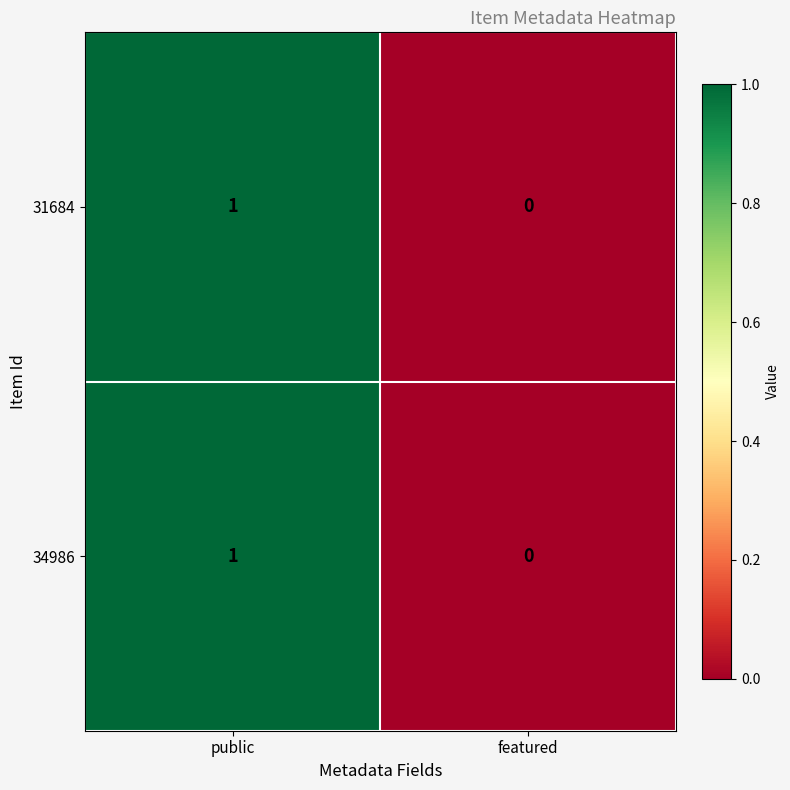

The 34986 series shows 1 at public. True or false?

True